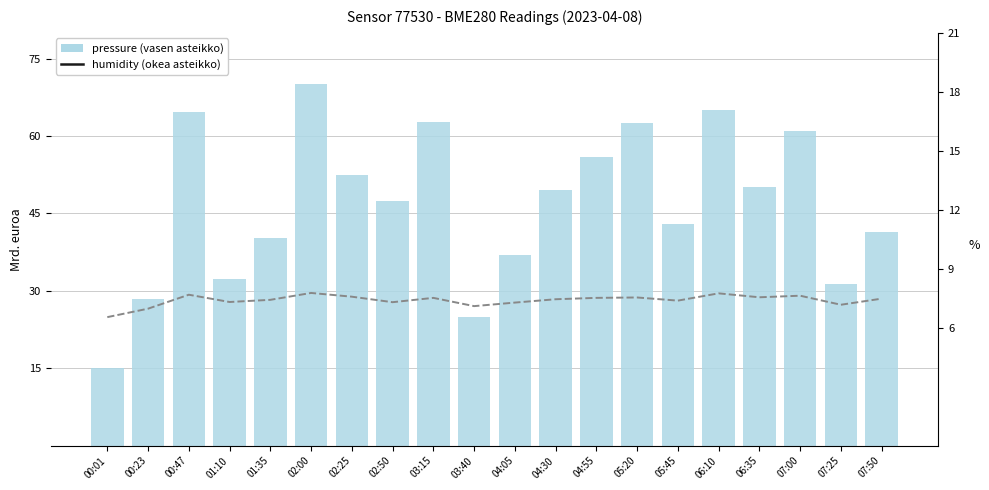

Which has a higher value, 01:35 or 04:05?

01:35